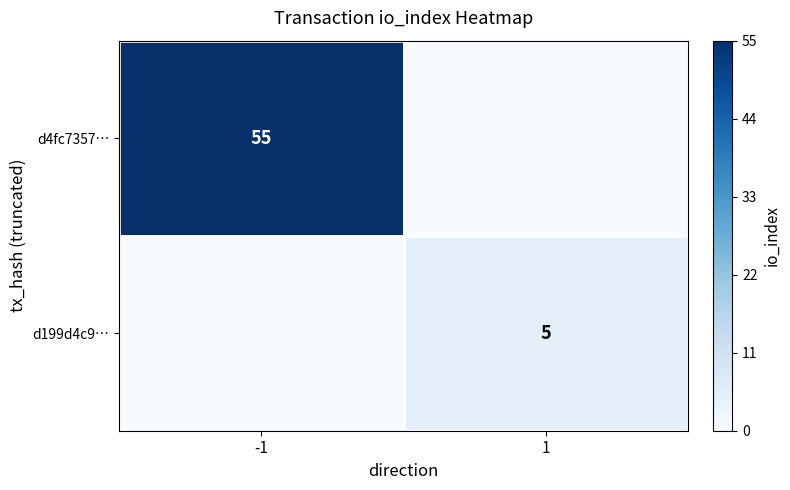

Between 1 and -1, which is larger?

-1